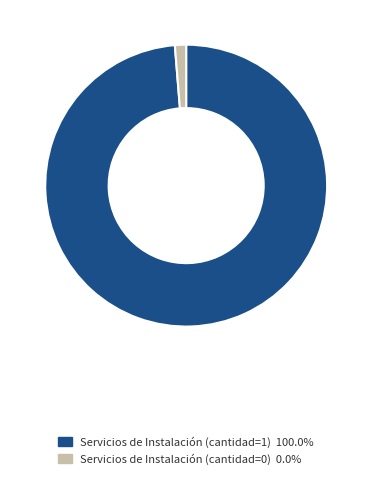

Is there a majority slice in this chart?

Yes